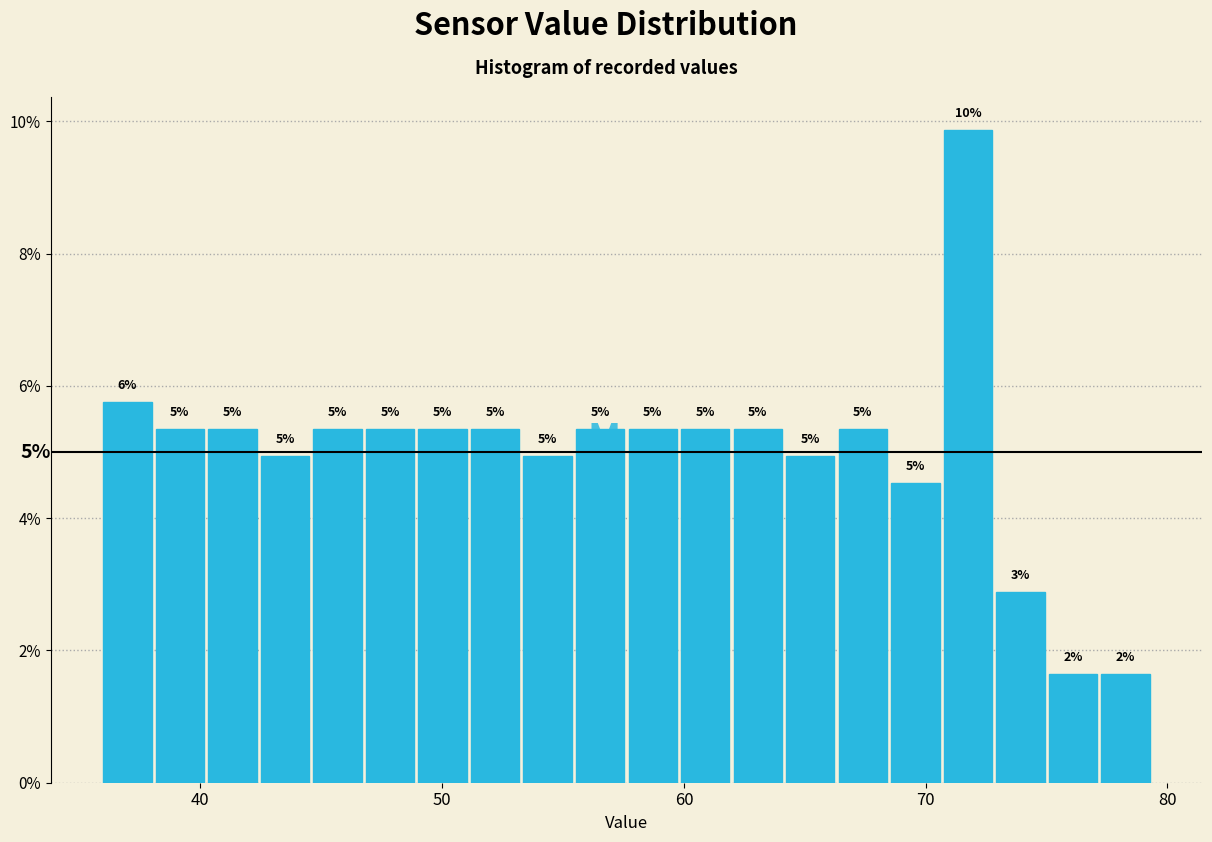

Read against the x-axis, roughly where is the centre of the tallest bar?

72